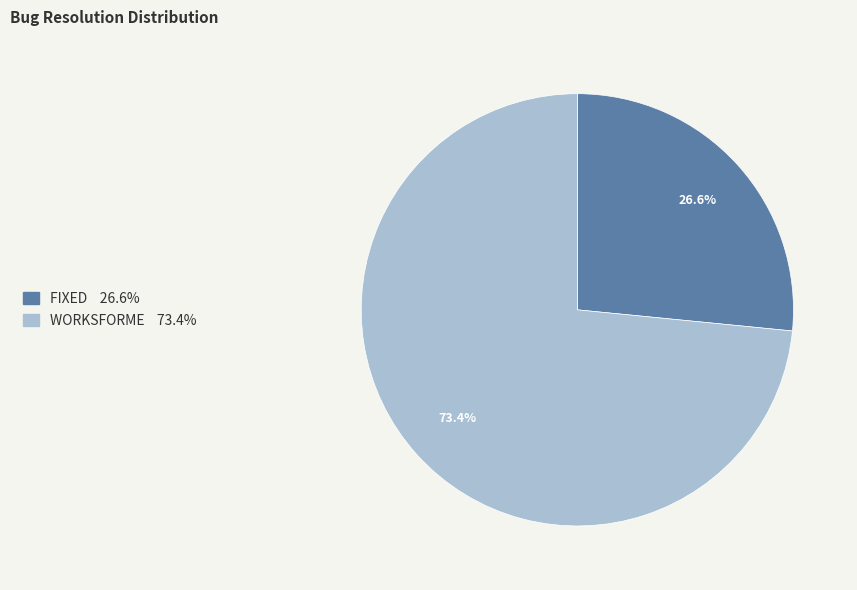

Does FIXED represent more than half of the total?

No